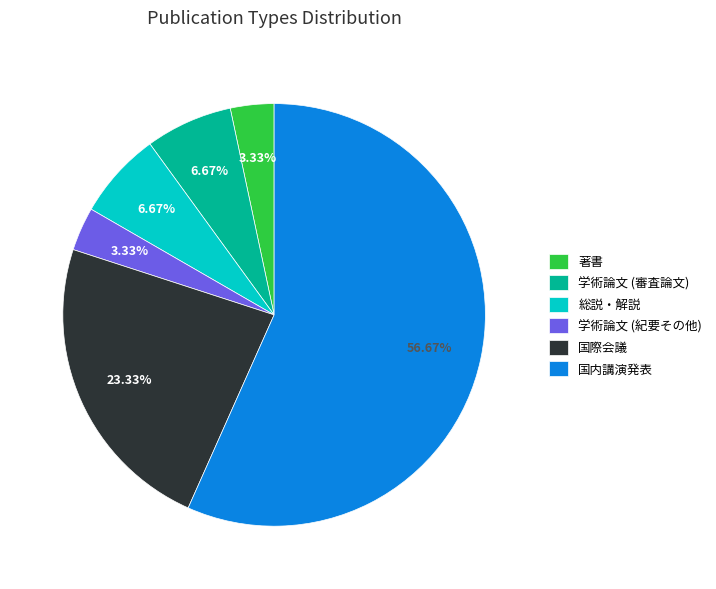

Is there any slice that represents more than half of the pie?

Yes